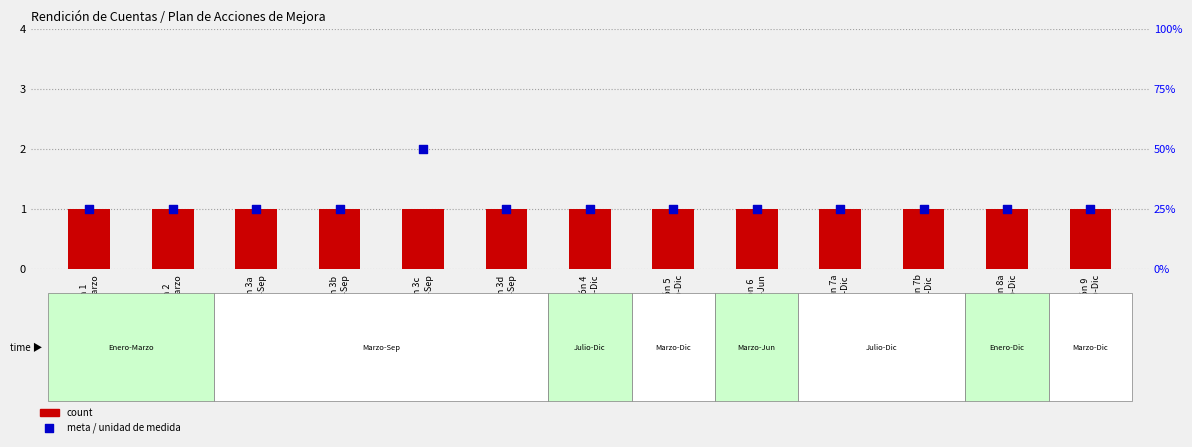

Which series reaches the minimum Y coordinate?

count